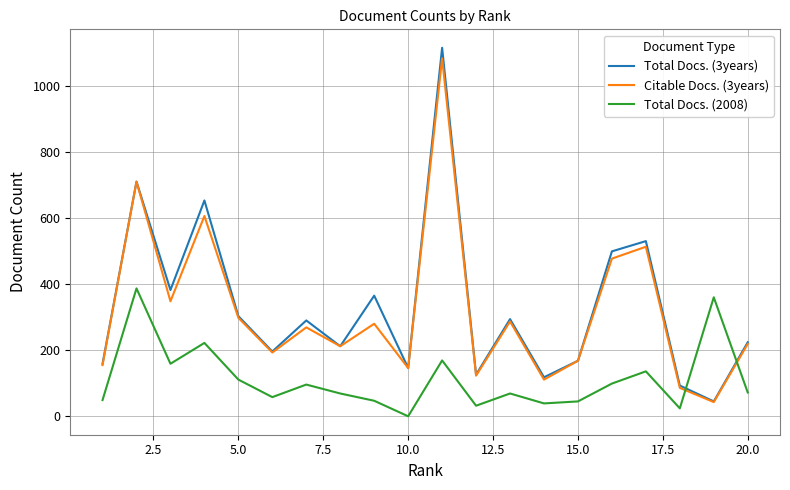

Does the chart display data point markers on the line(s)?

No